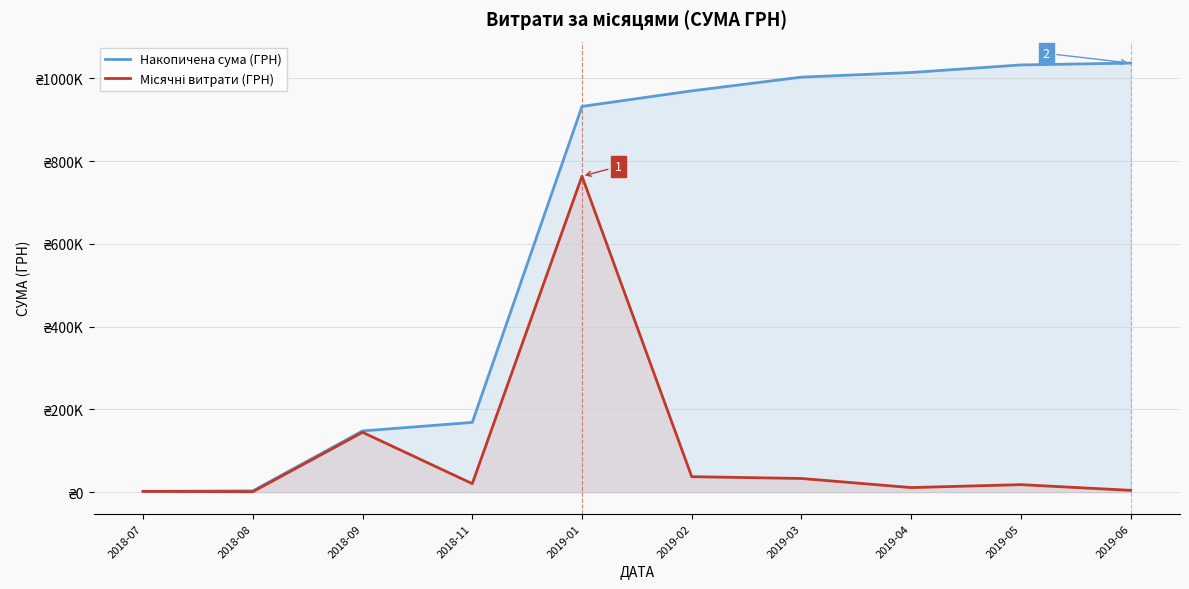

Does the chart have visible grid lines?

Yes